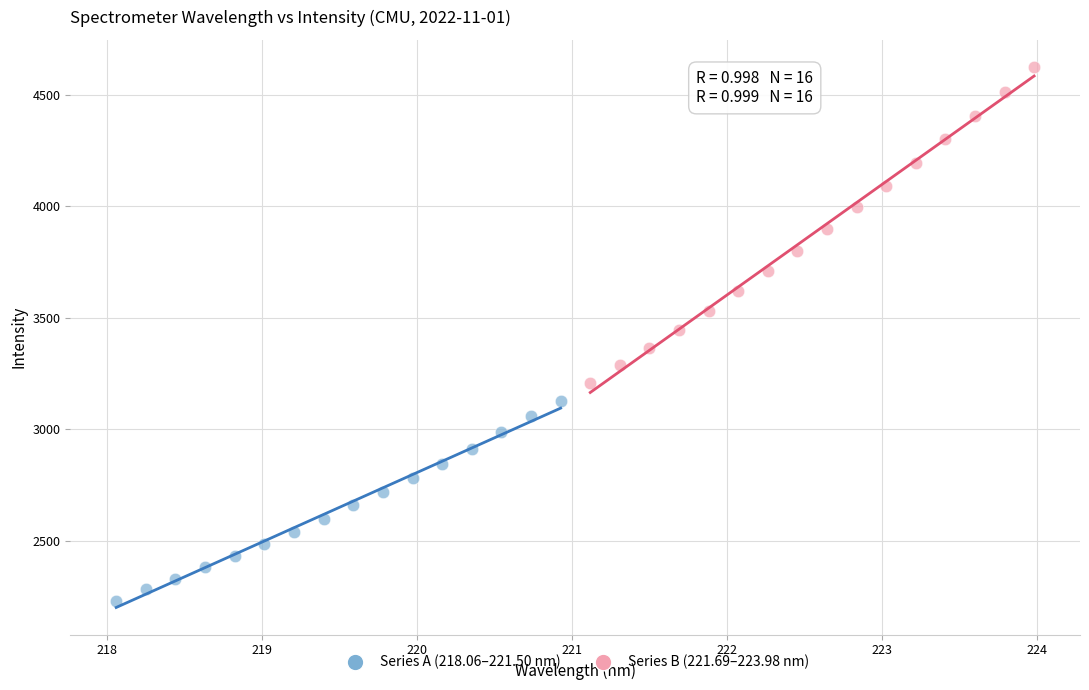

What are all the series names shown in the legend?

Series A (218.06–221.50 nm), Series B (221.69–223.98 nm)